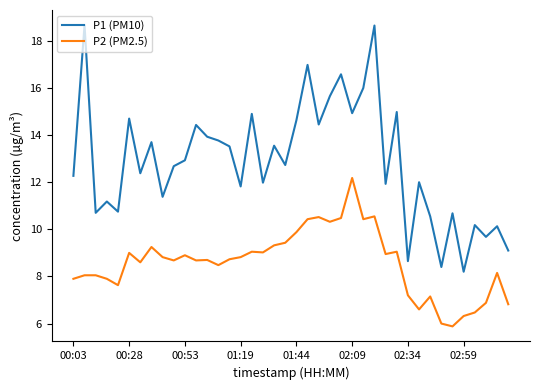

What is the minimum value shown in the chart?

5.9